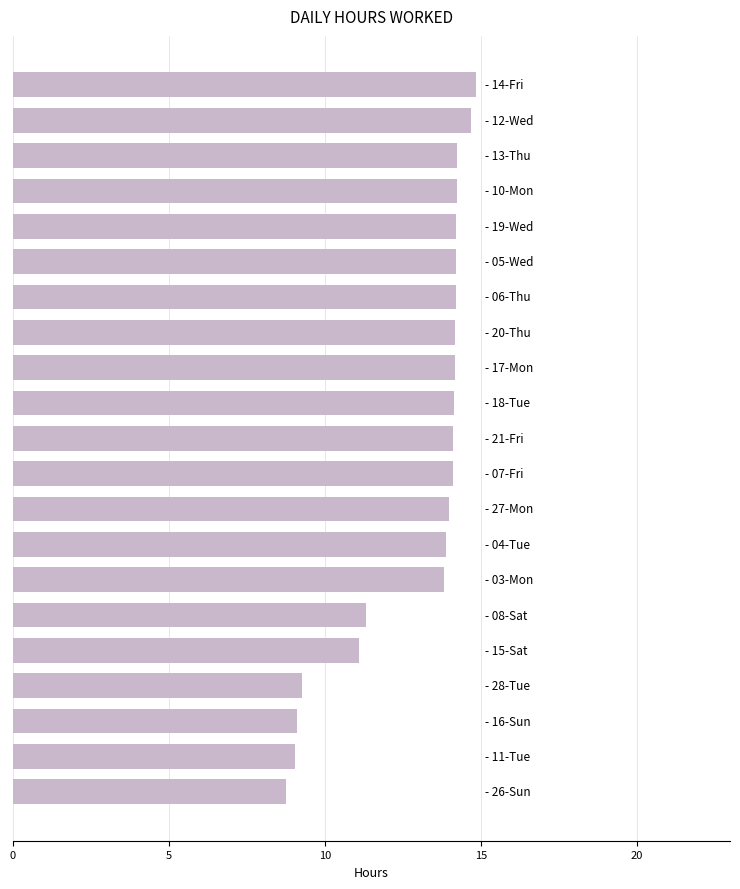

What is the value of the 13th bar from the top?

14.0